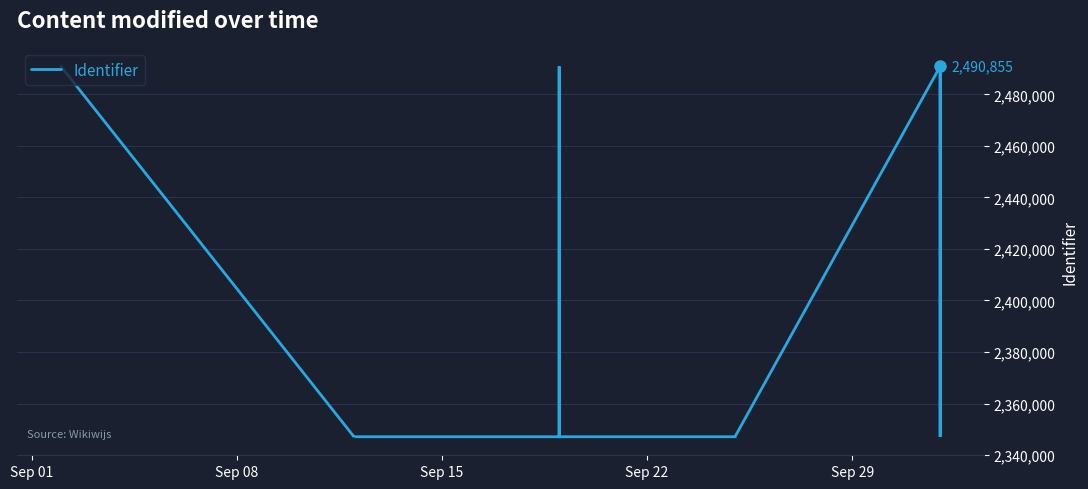

What is the average value?

2385437